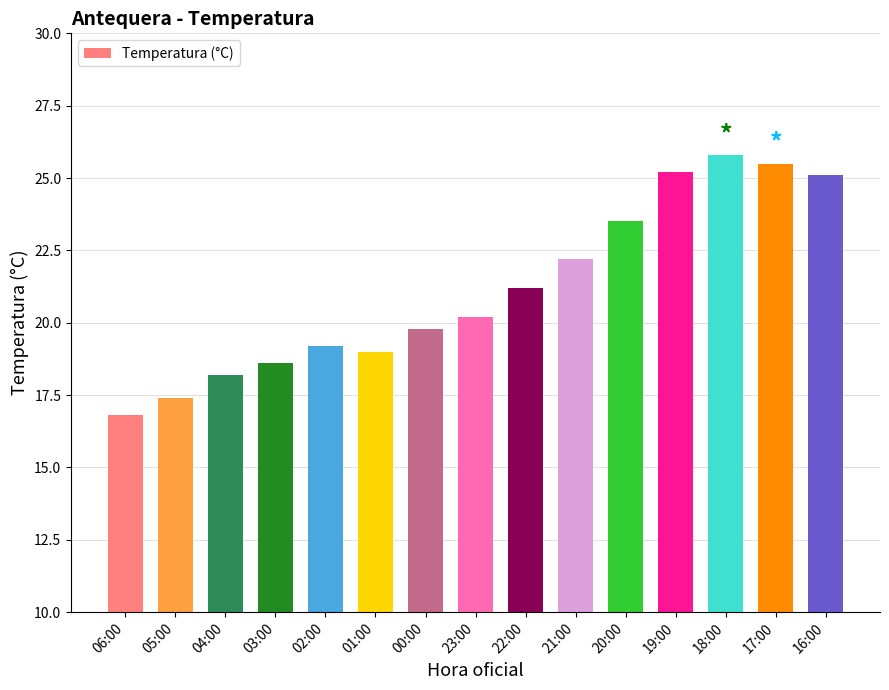

The chart shows a value of 23.5 at 20:00. True or false?

True